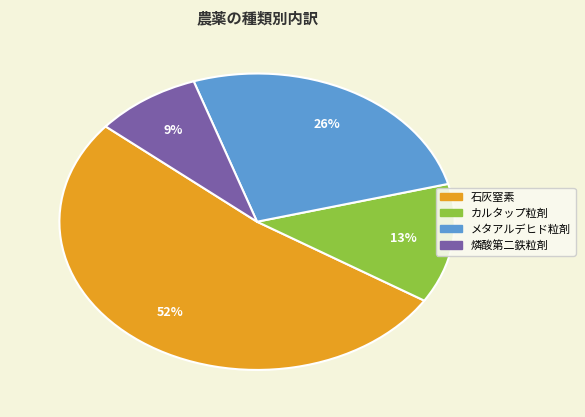

Combined, do 燐酸第二鉄粒剤 and 石灰窒素 account for over 50%?

Yes